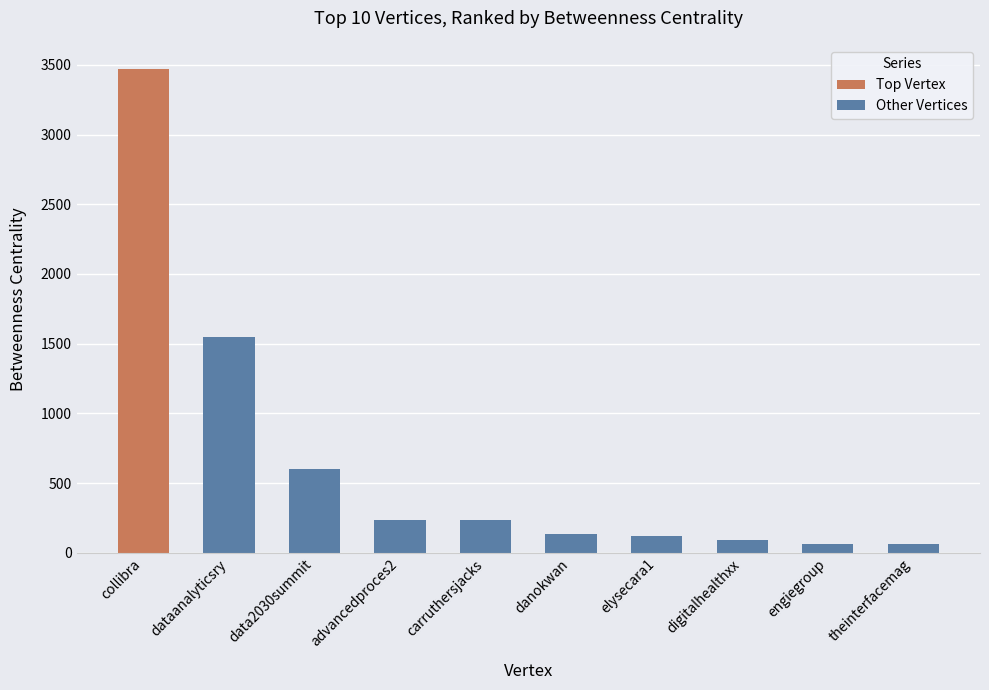

What is the sum of the Other Vertices values at advancedproces2 and dataanalyticsry?

1785